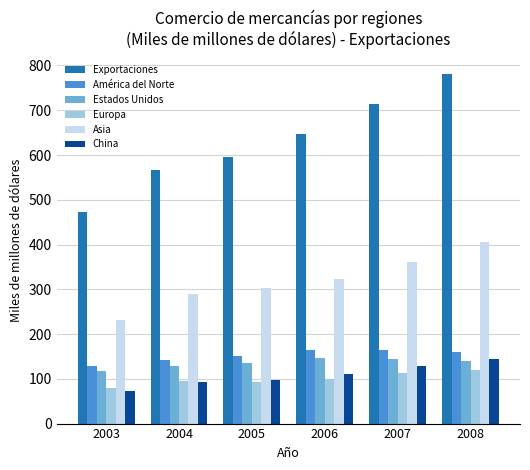

True or false: América del Norte has a value of 262.8 at 2006.

False